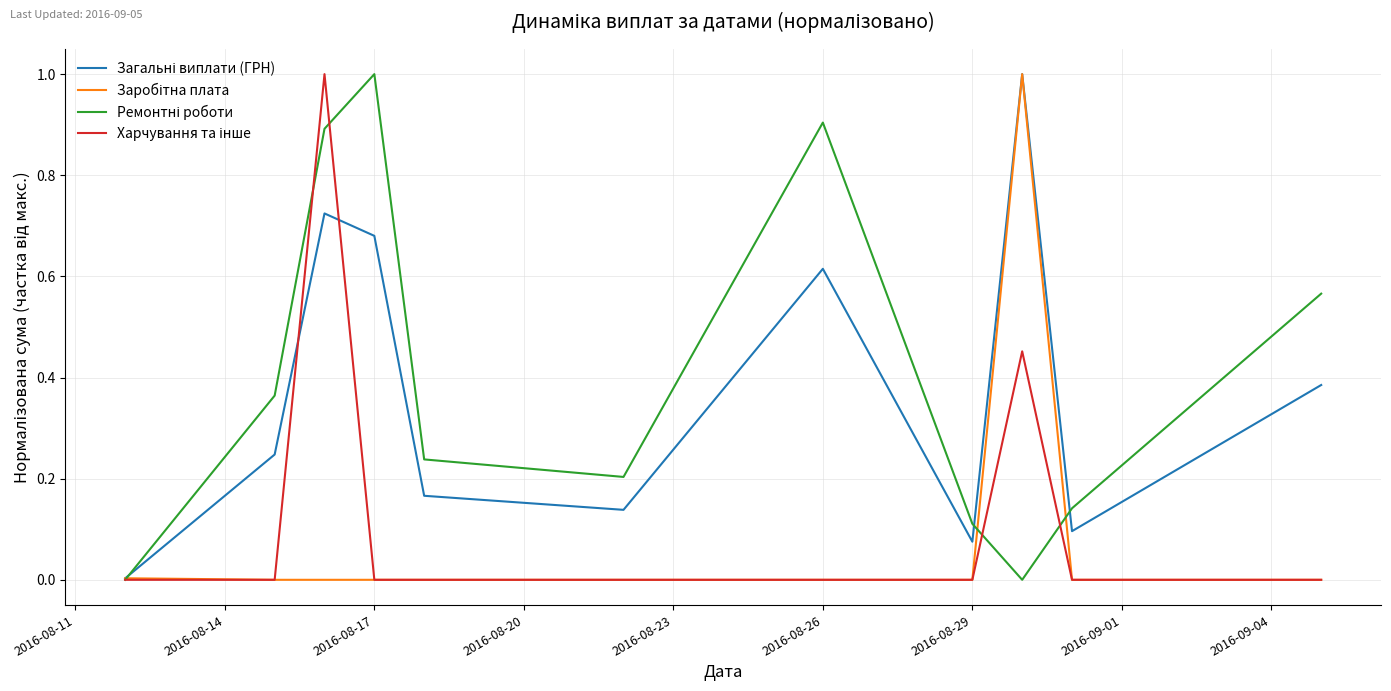

How many lines are shown in the chart?

4